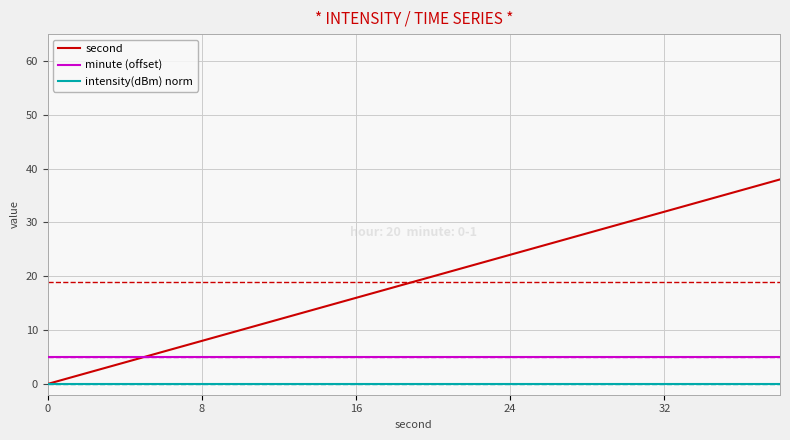

Which series has the largest total across all categories?

second